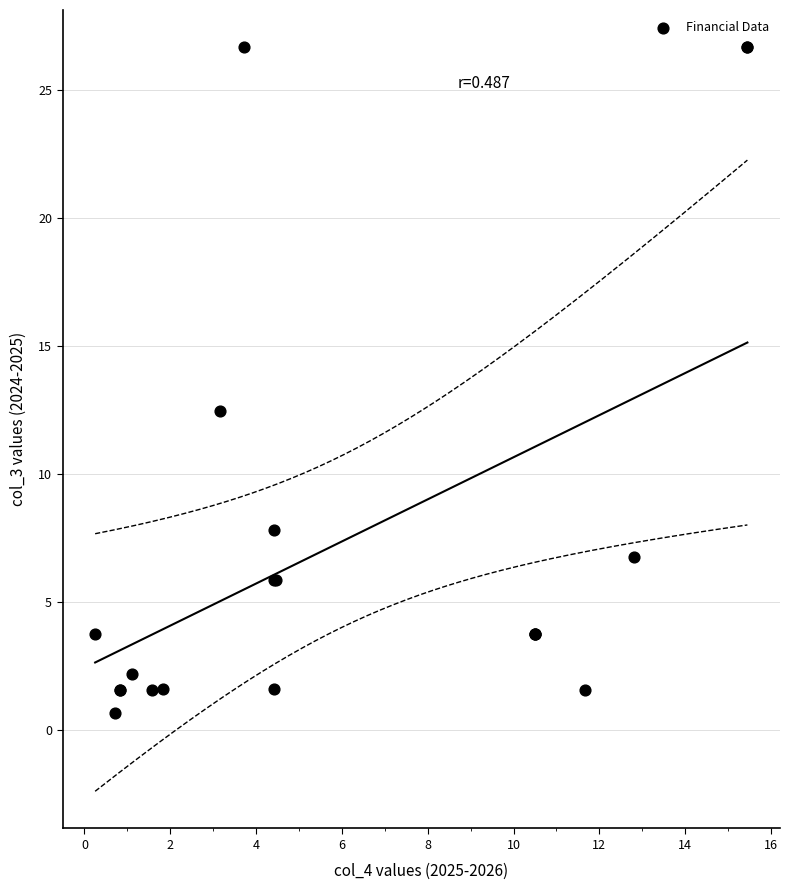

What Y value in the scatter plot is closest to 13?

12.5